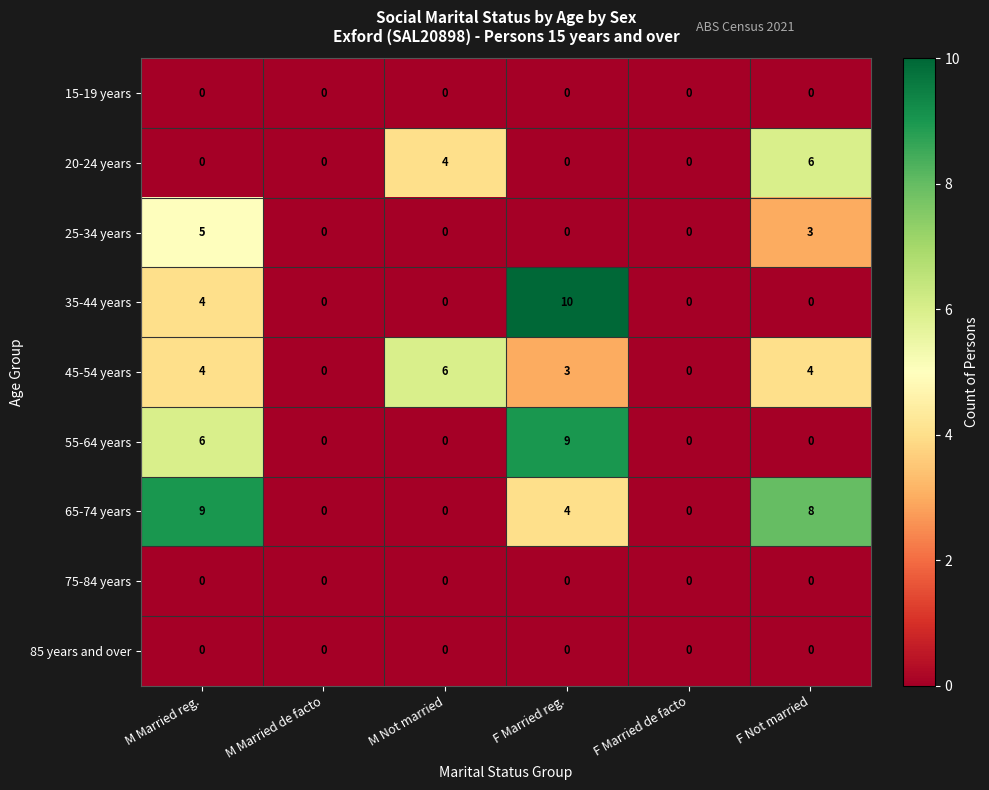

How many data points does each series have?

6